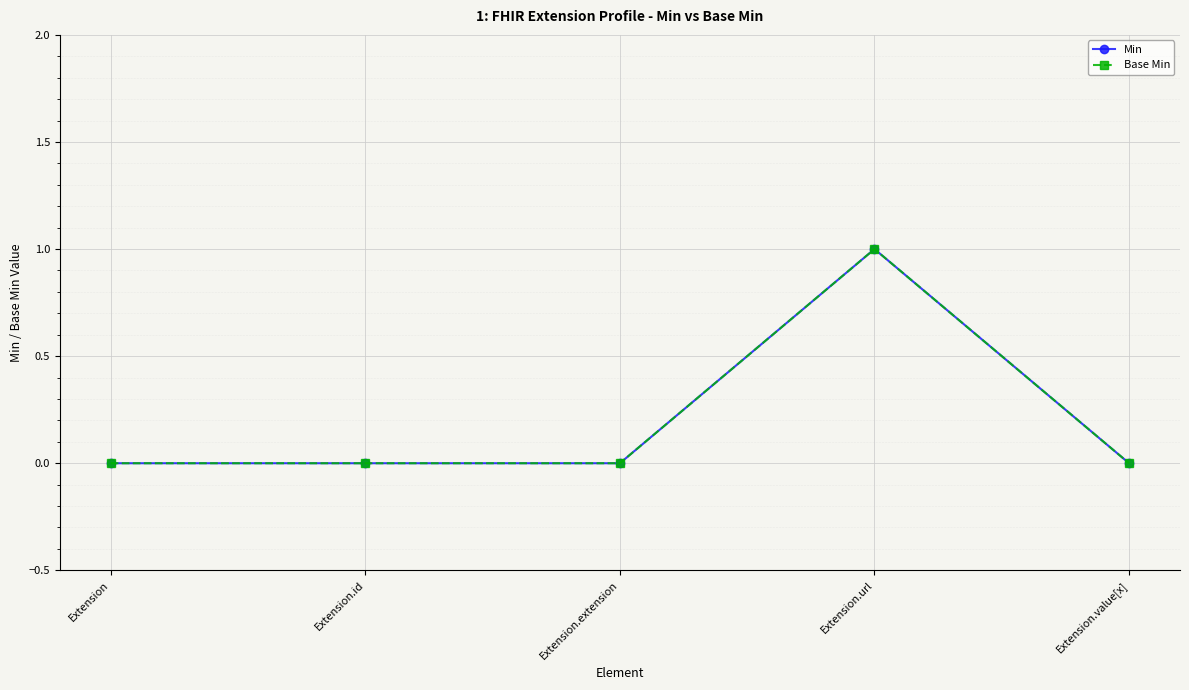

How many series are shown in this chart?

2